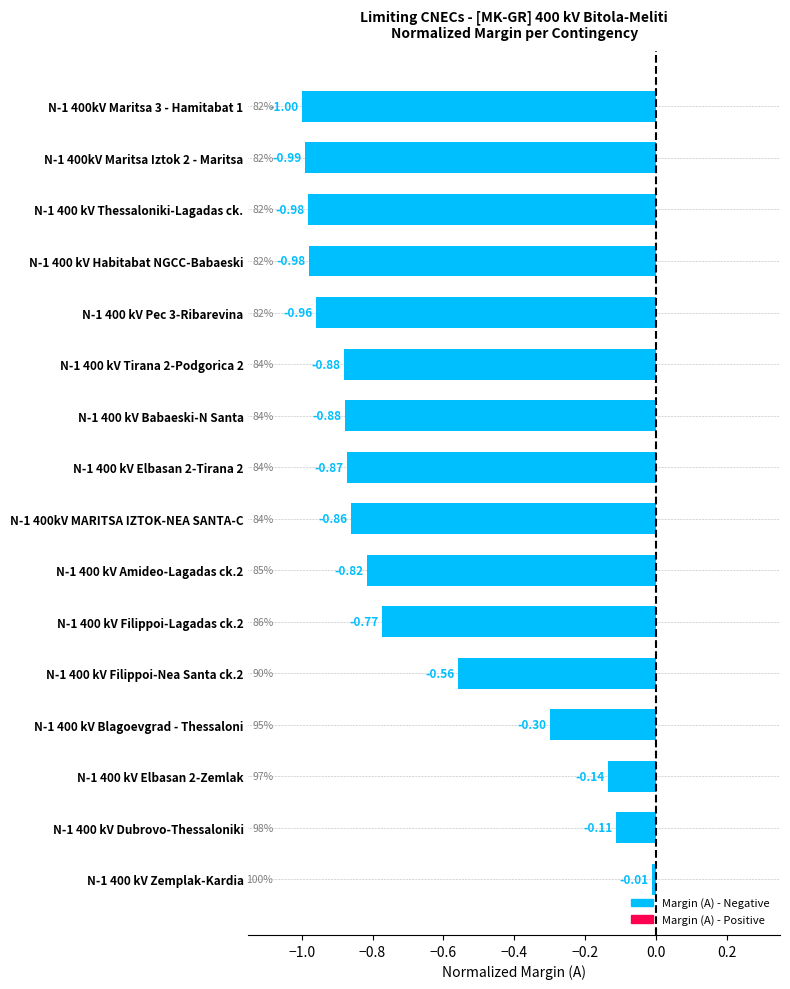

How many bars are there in total?

16